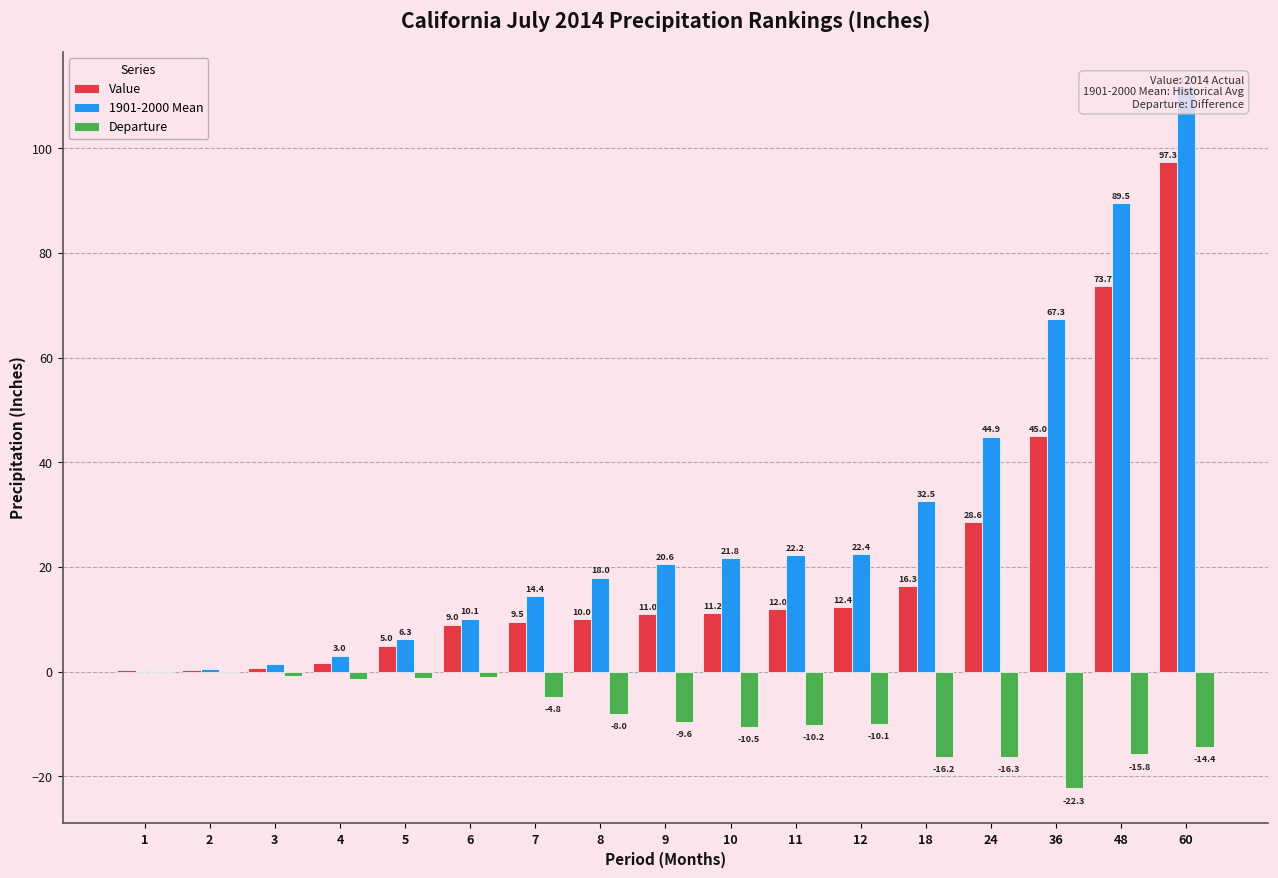

What is the sum of the 1901-2000 Mean values at 9 and 5?

26.8